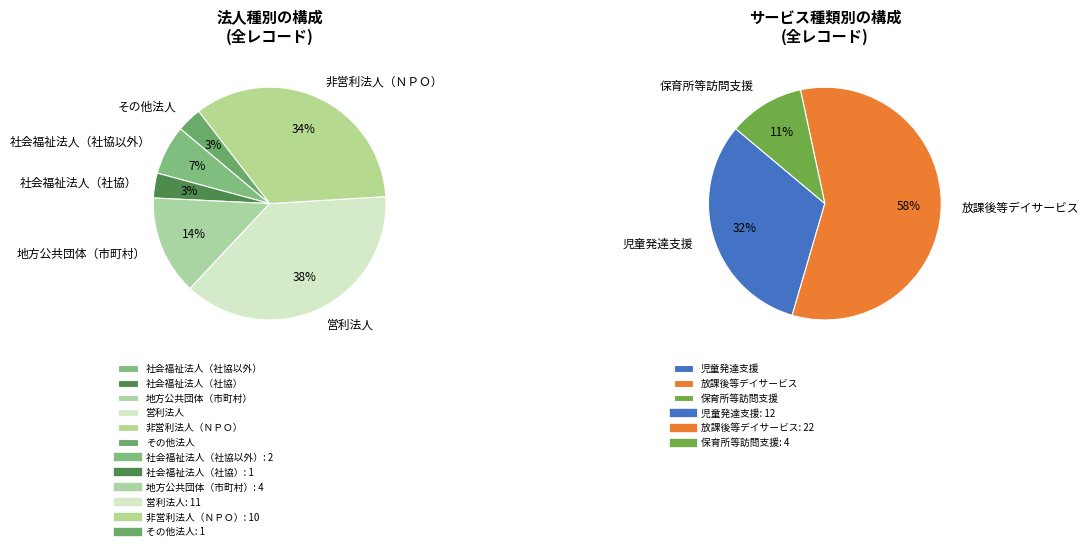

What portion of the pie excludes 社会福祉法人（社協）?

96.6%